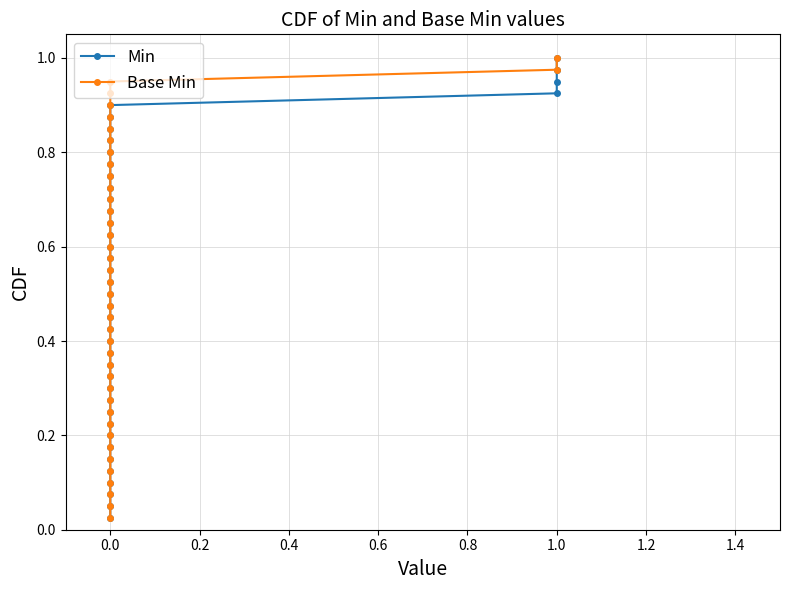

The value of Base Min at 0.0 is 0.2. True or false?

False